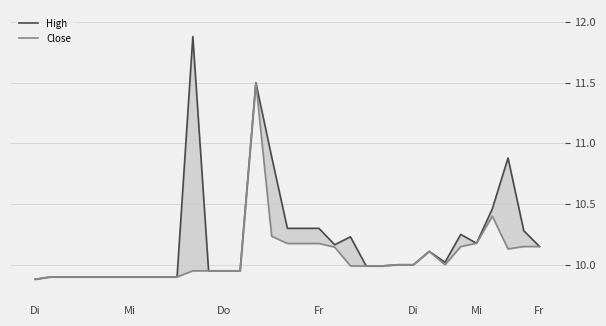

Rank the series by their maximum value, from highest to lowest.

High, Close